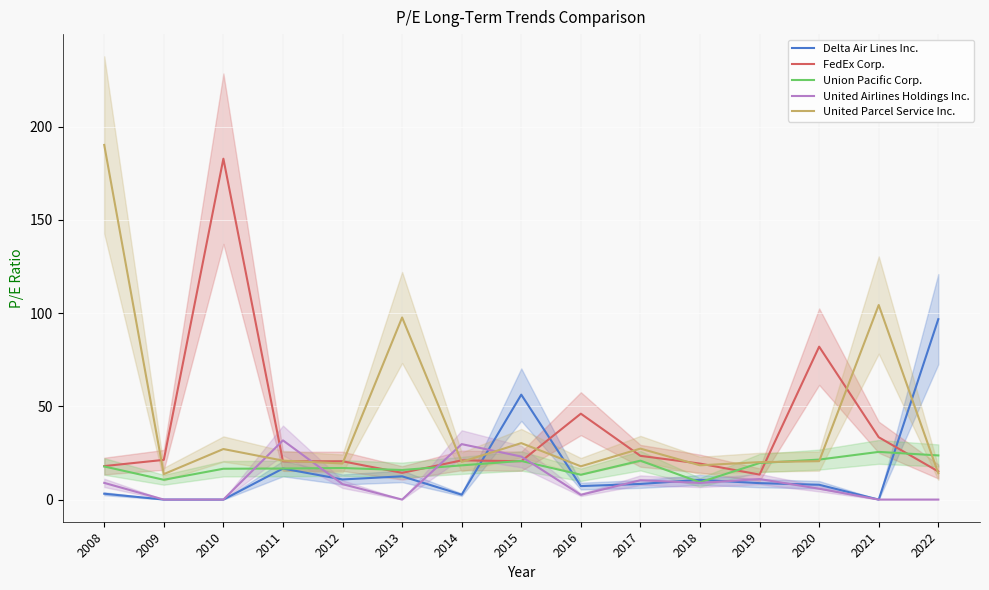

Count the number of data series in this chart.

5